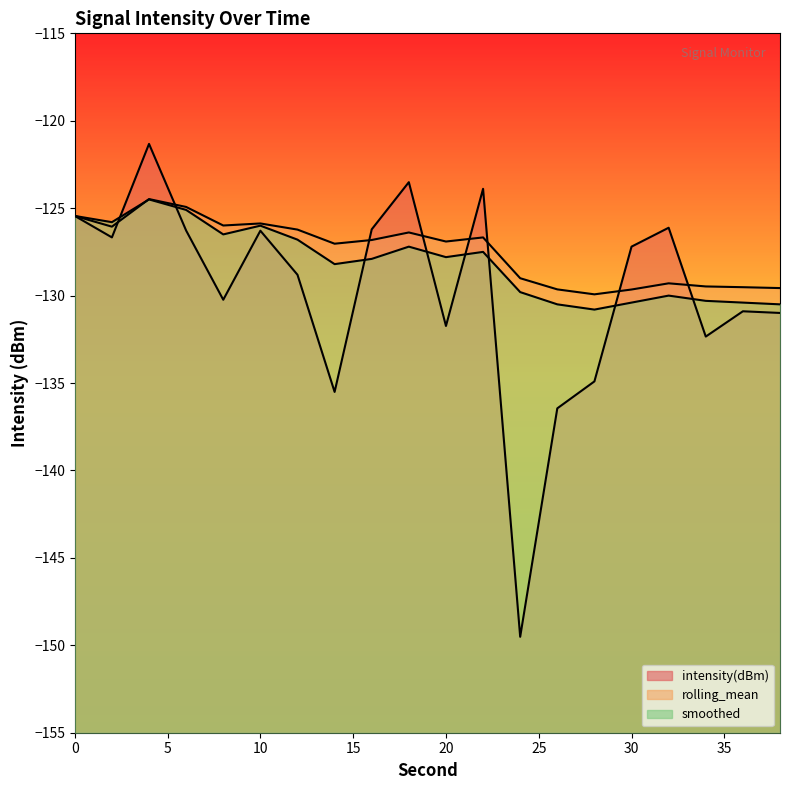

What is the total value across all series at 36?

-390.8